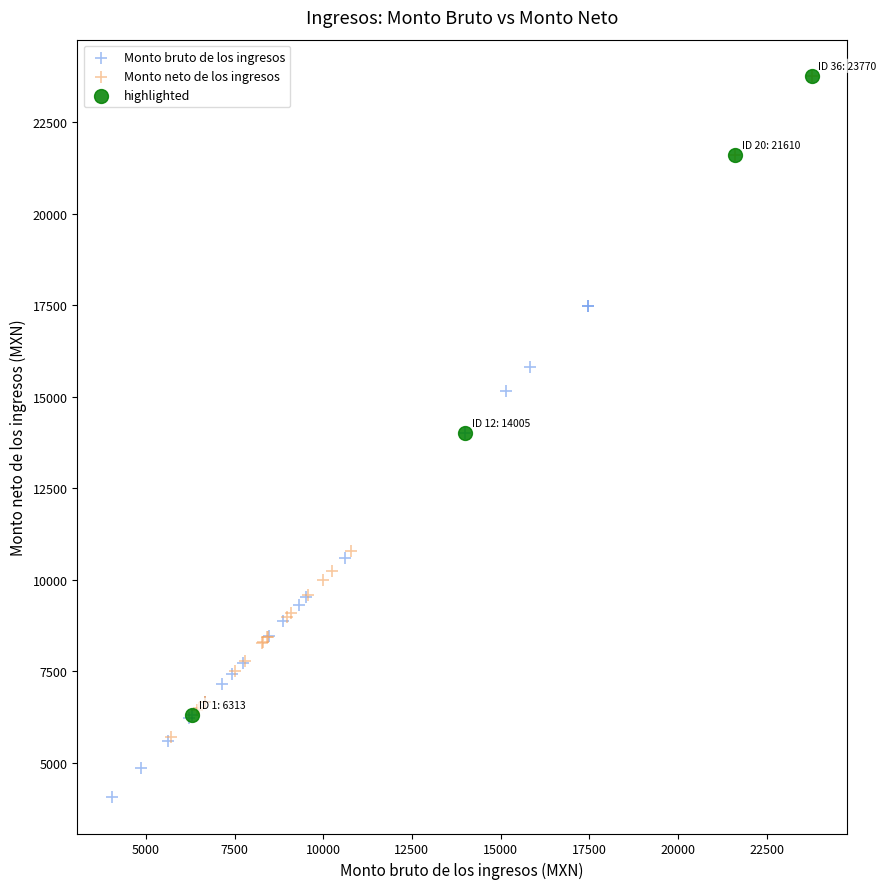

Which series contains the lowest Y value?

Monto bruto de los ingresos